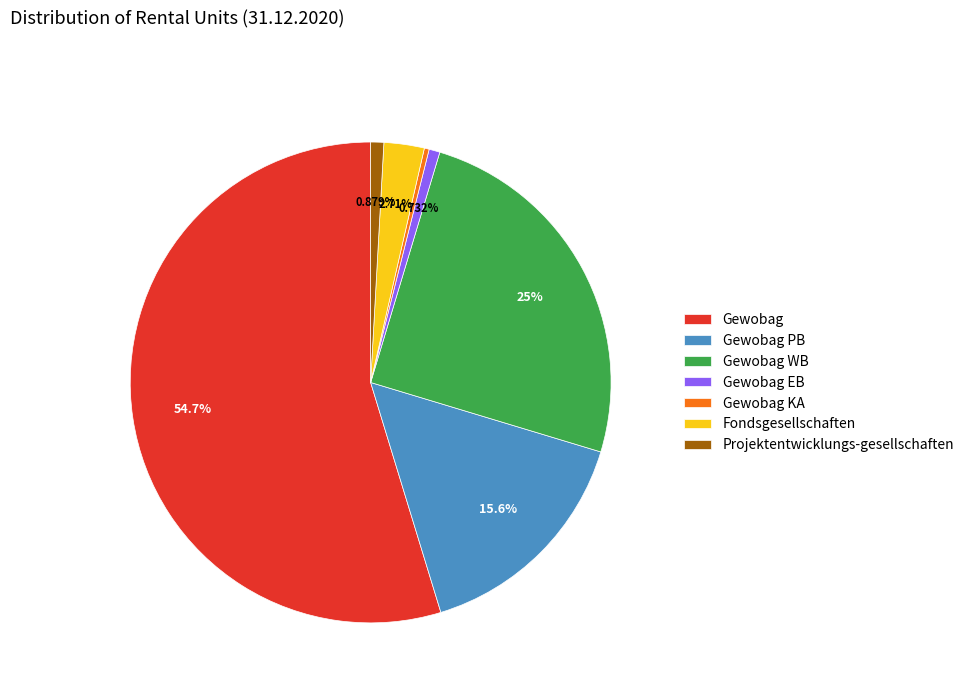

Is Gewobag the majority of the pie?

Yes